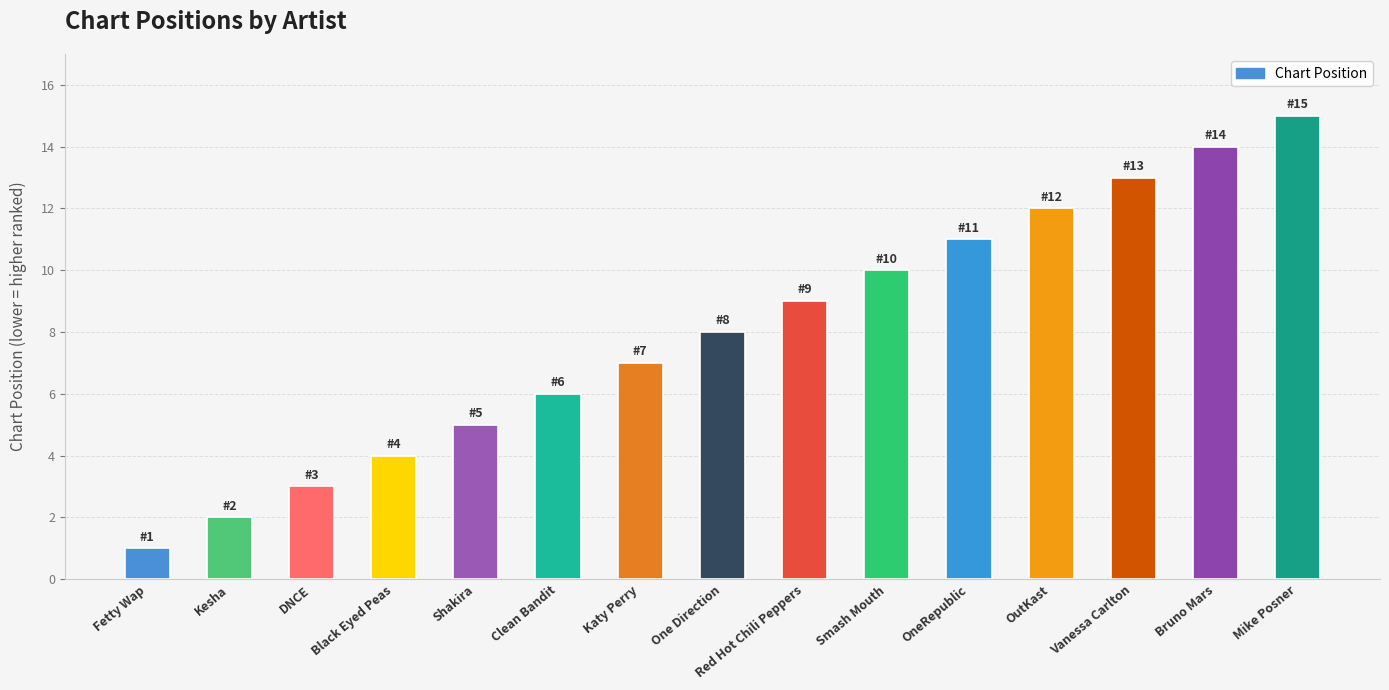

What is the value of the 8th bar from the left?

8